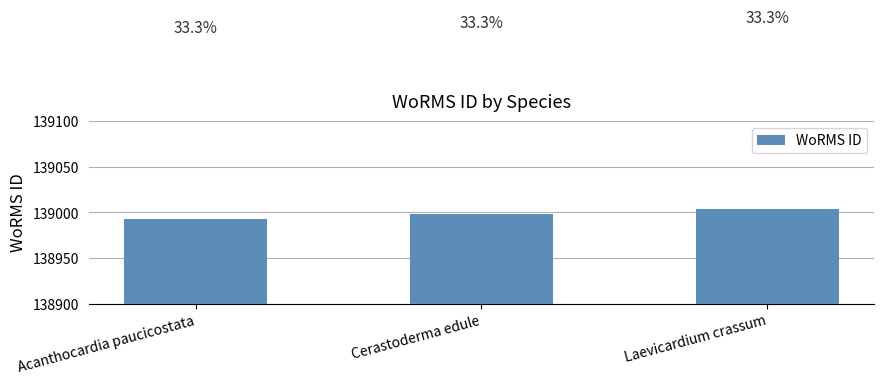

Does the chart contain any negative values?

No